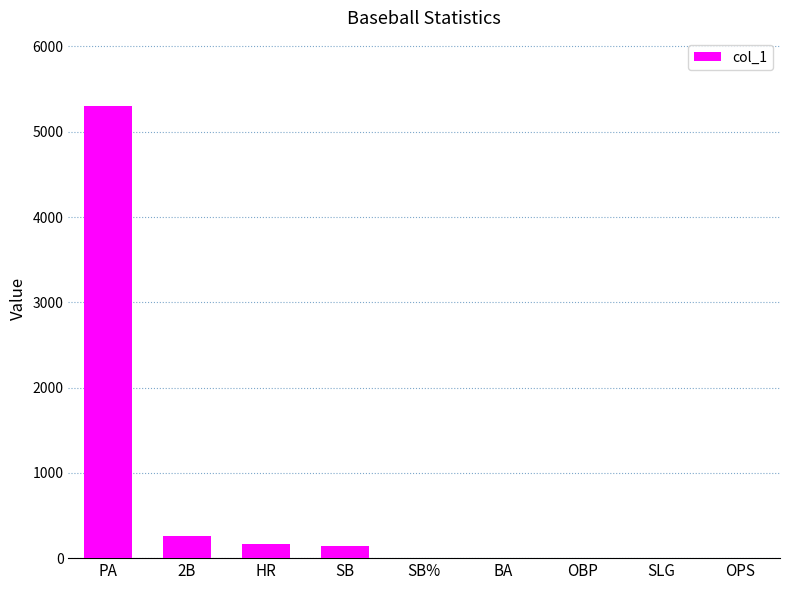

Where is the data nearest to the value 2652?

2B